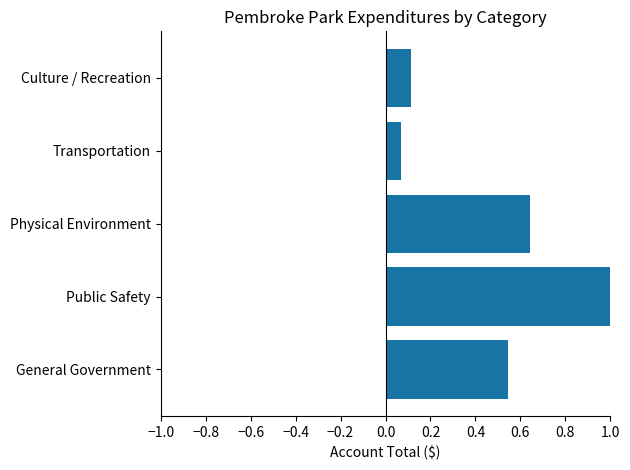

Are the bars horizontal?

Yes